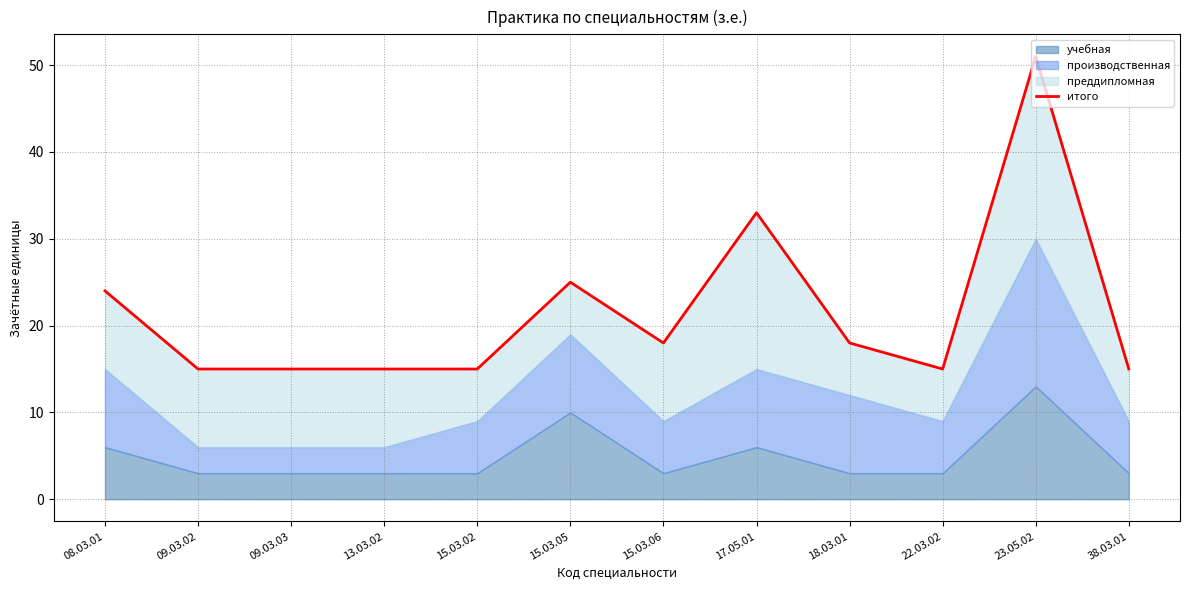

Does the chart have visible grid lines?

Yes